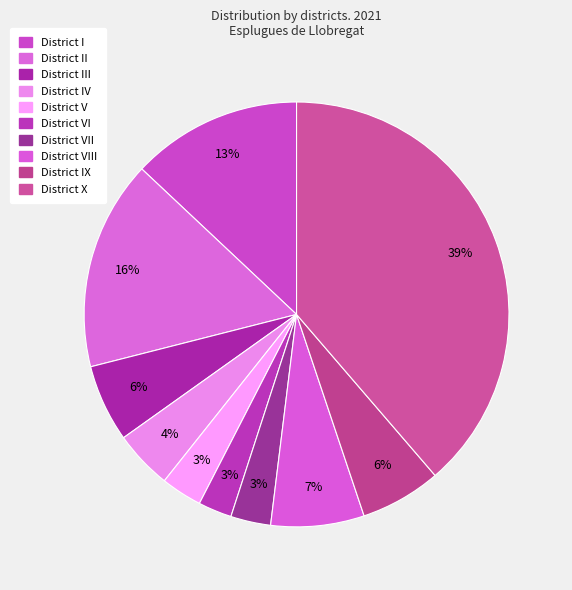

Count the number of slices in the pie.

10